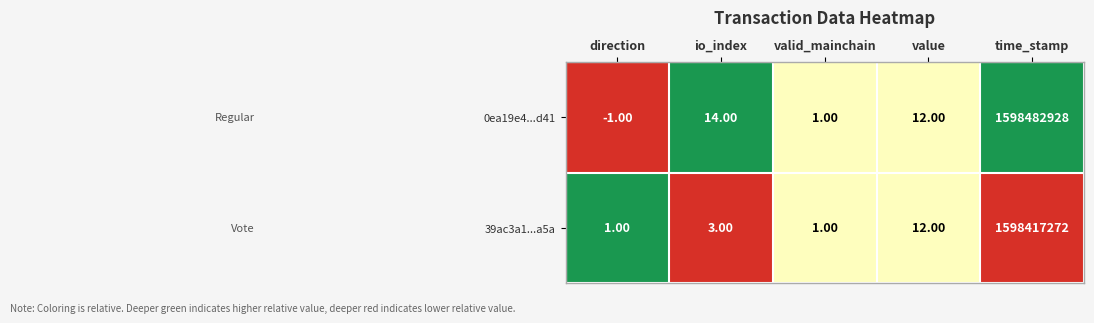

How many series are shown in this chart?

2